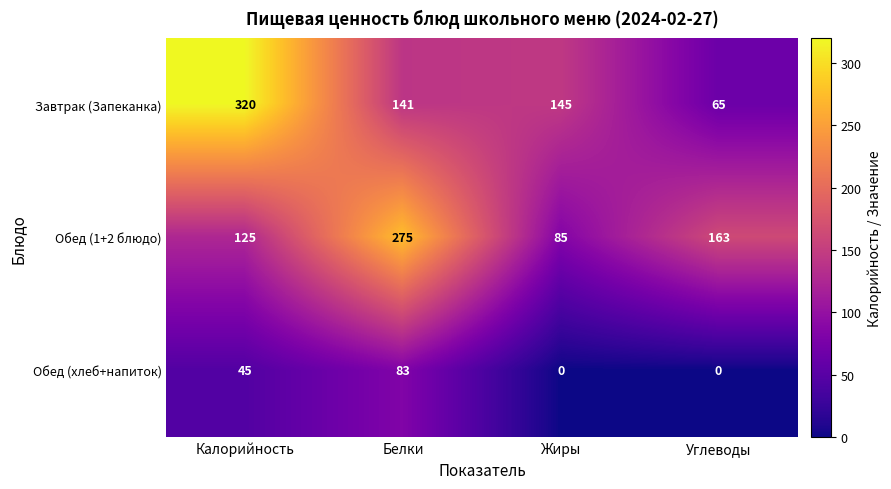

At Углеводы, list the series in order from largest to smallest.

Обед (1+2 блюдо), Завтрак (Запеканка), Обед (хлеб+напиток)